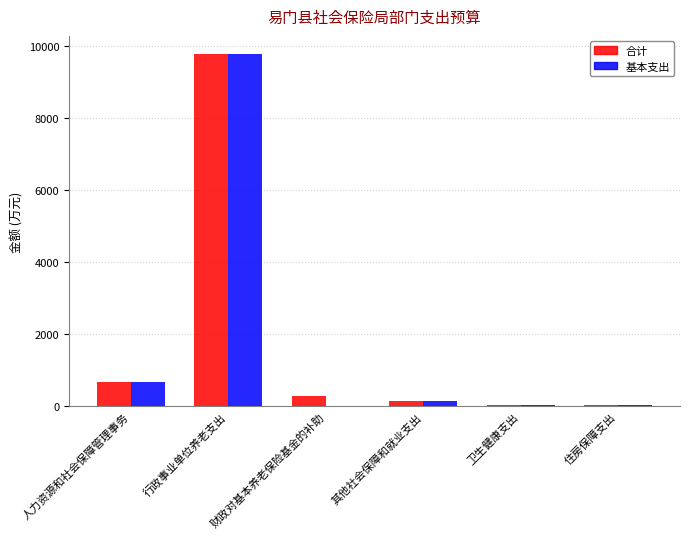

The 基本支出 series shows 665.9 at 人力资源和社会保障管理事务. True or false?

True